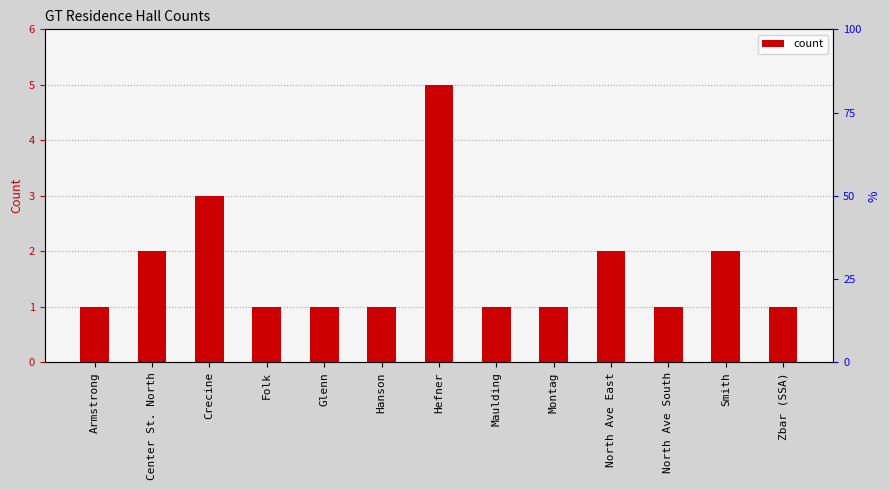

Reading right to left, what are all the values shown in this chart?

Zbar (SSA)=1	Smith=2	North Ave South=1	North Ave East=2	Montag=1	Maulding=1	Hefner=5	Hanson=1	Glenn=1	Folk=1	Crecine=3	Center St. North=2	Armstrong=1